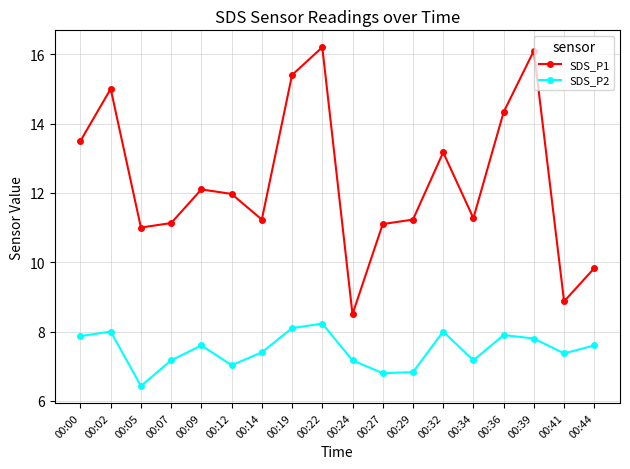

List the series in order of their peak value, lowest first.

SDS_P2, SDS_P1